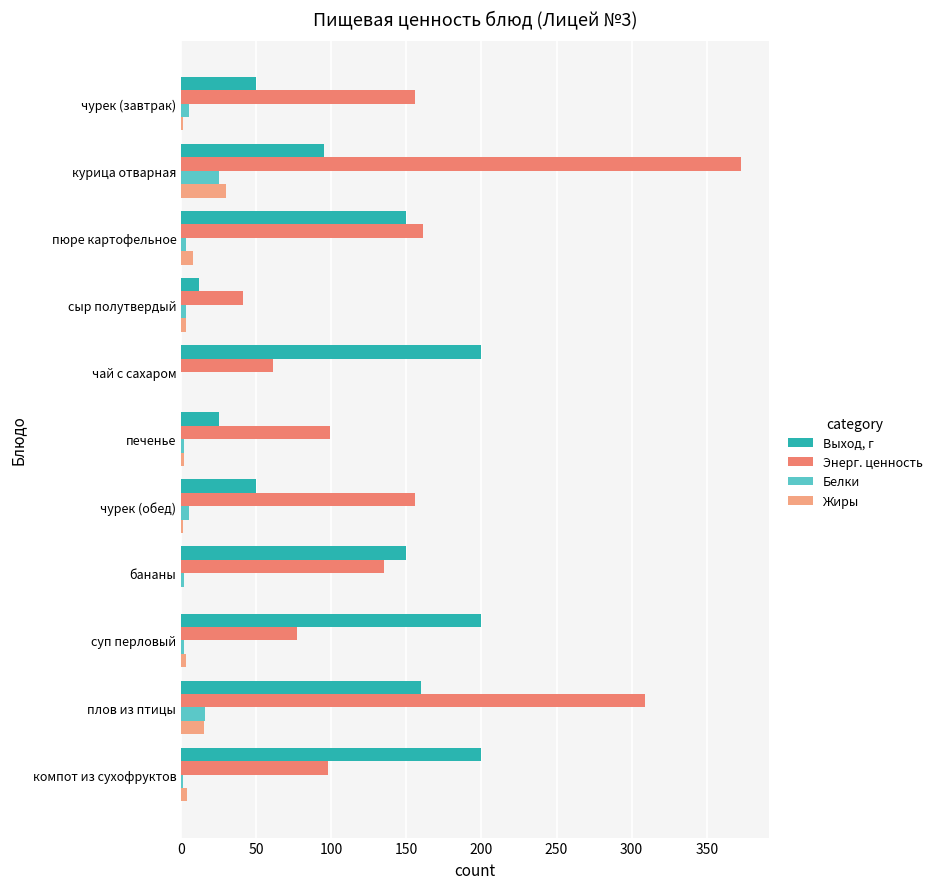

How many data points does each series have?

11